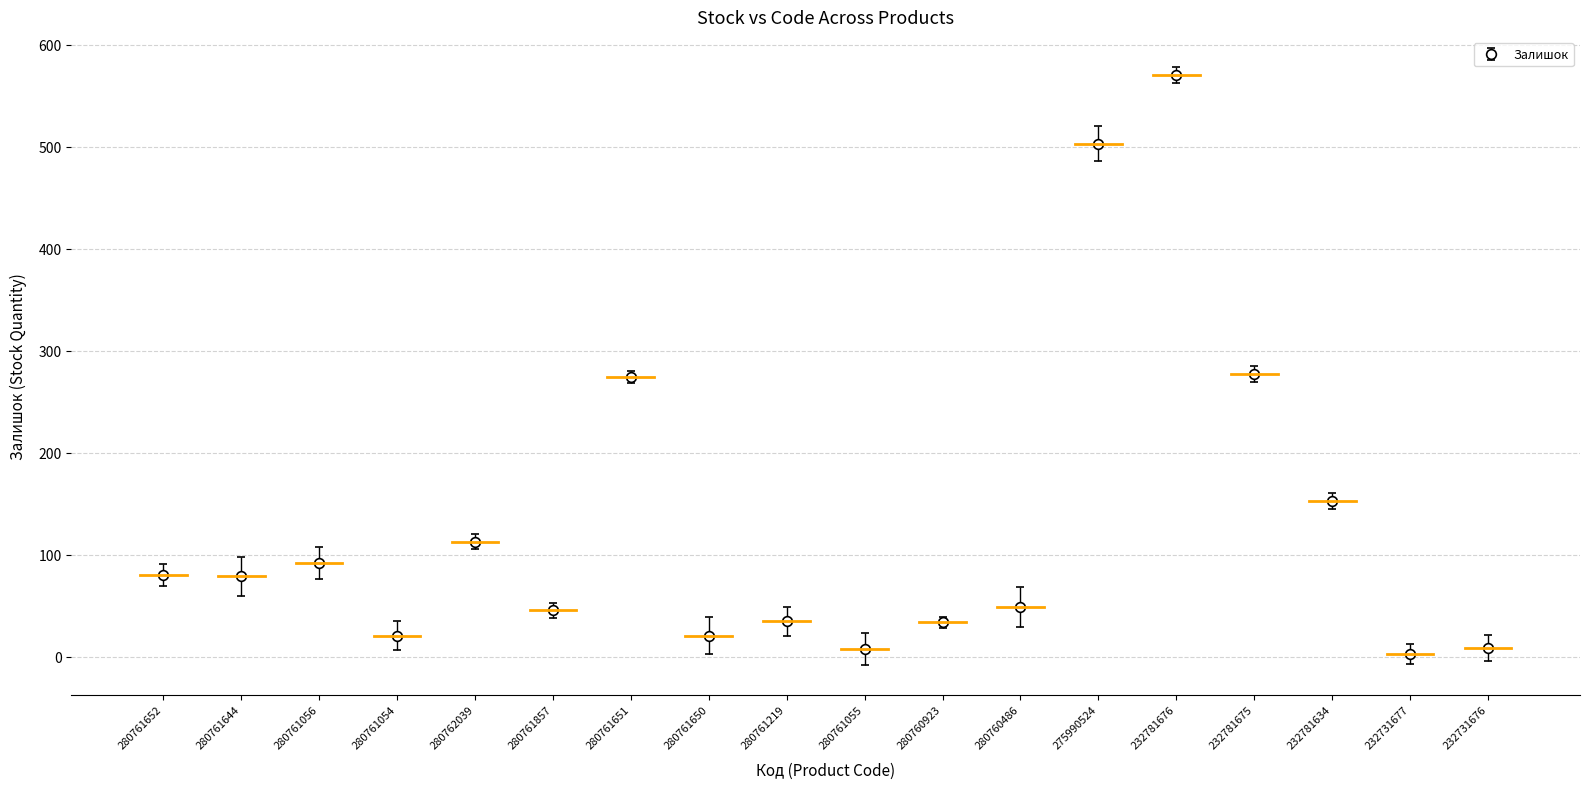

How many points are higher than both their immediate neighbors (excluding endpoints)?

5